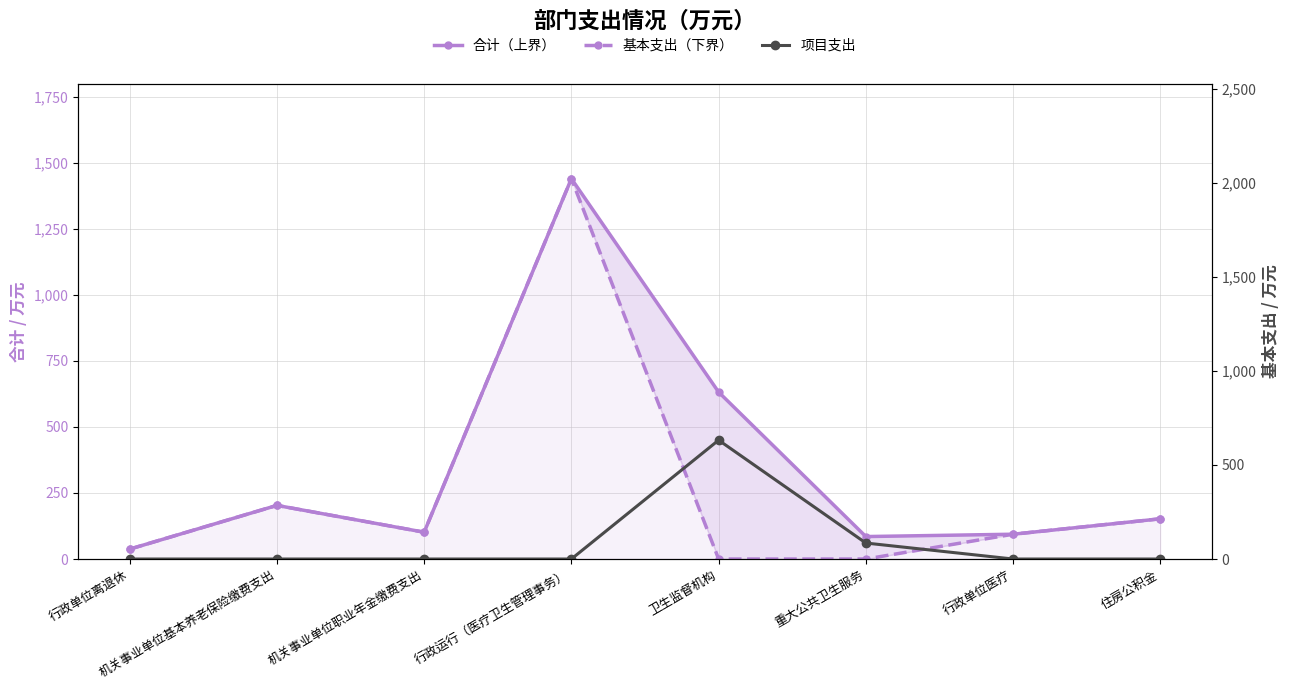

What is the highest value of the 基本支出（下界） series?

1440.2